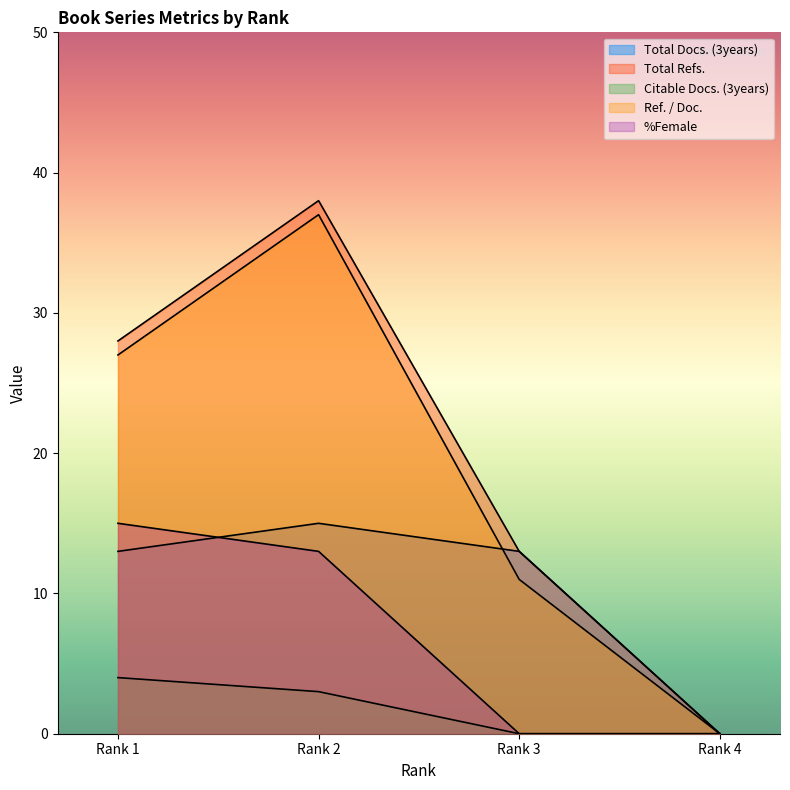

Count the number of data series in this chart.

5